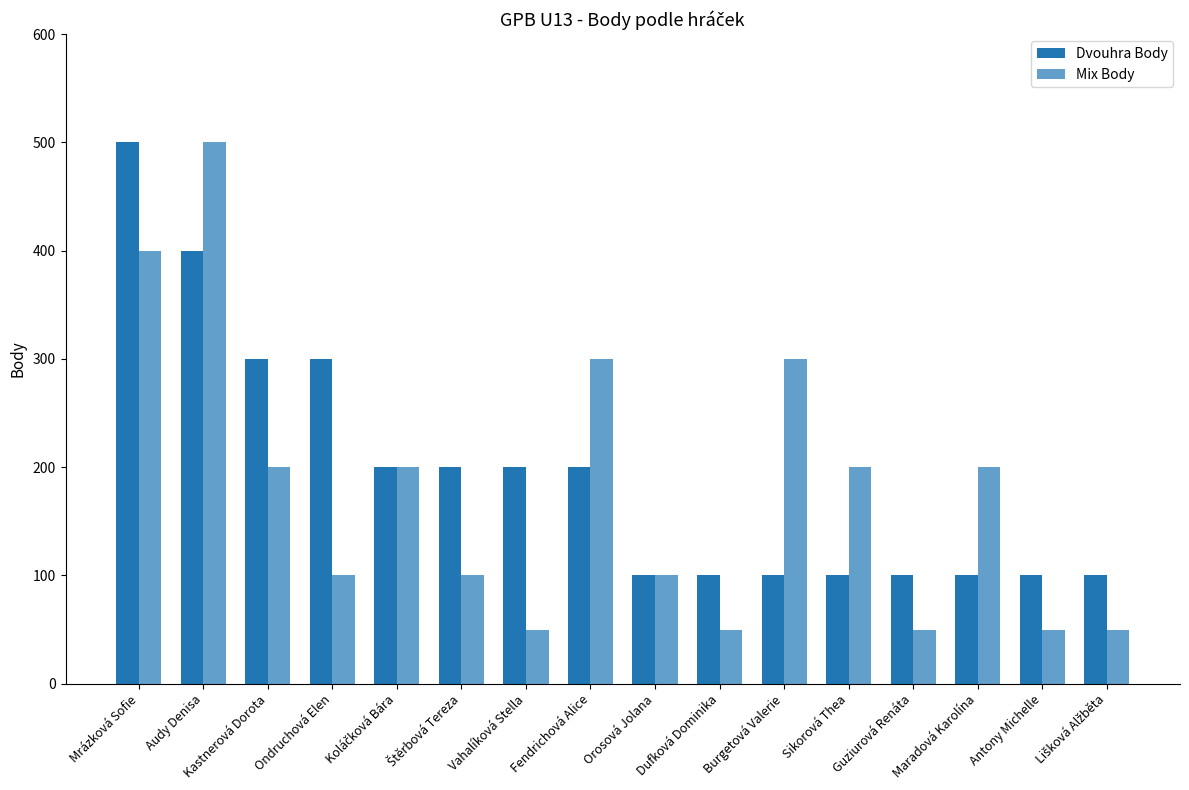

List the labels in order of Dvouhra Body value, smallest first.

Orosová Jolana, Dufková Dominika, Burgetová Valerie, Sikorová Thea, Guziurová Renáta, Maradová Karolína, Antony Michelle, Lišková Alžběta, Koláčková Bára, Štěrbová Tereza, Vahalíková Stella, Fendrichová Alice, Kastnerová Dorota, Ondruchová Elen, Audy Denisa, Mrázková Sofie